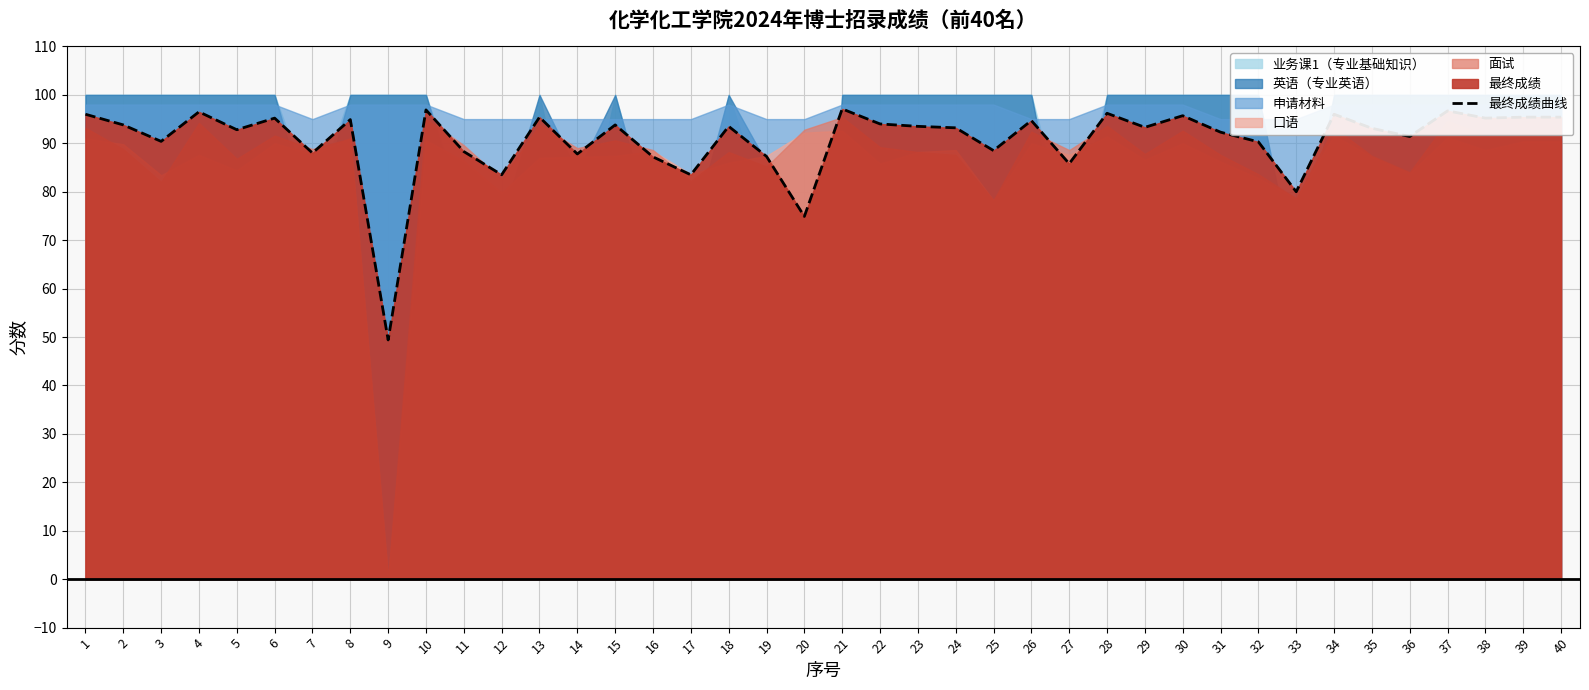

True or false: the data shows 20.0 at 24.

False